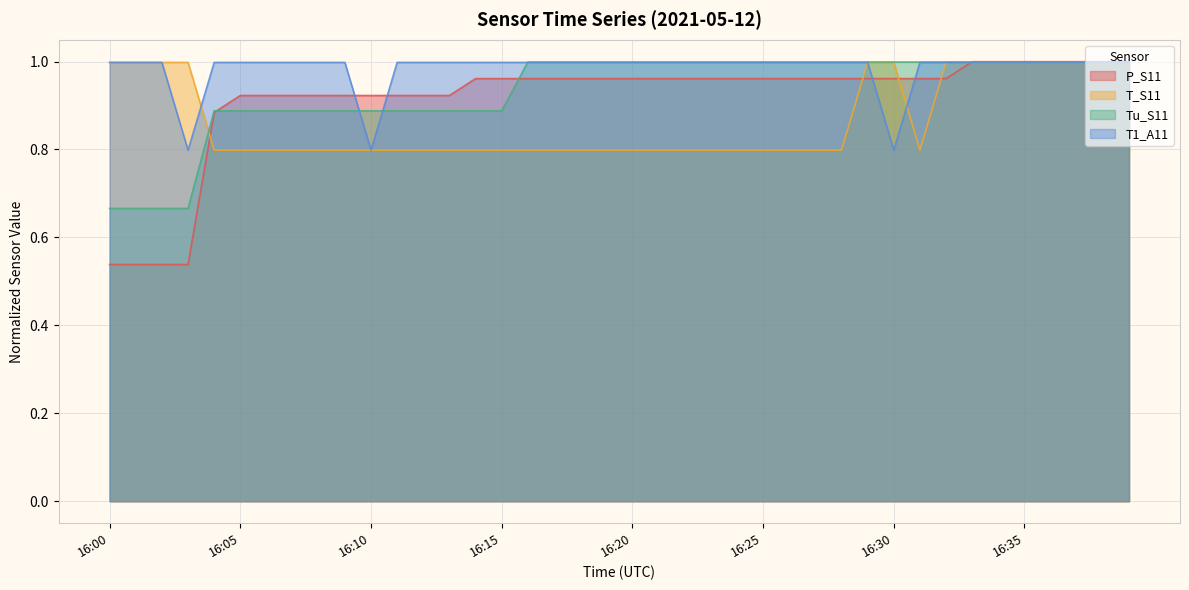

Count the number of data series in this chart.

4